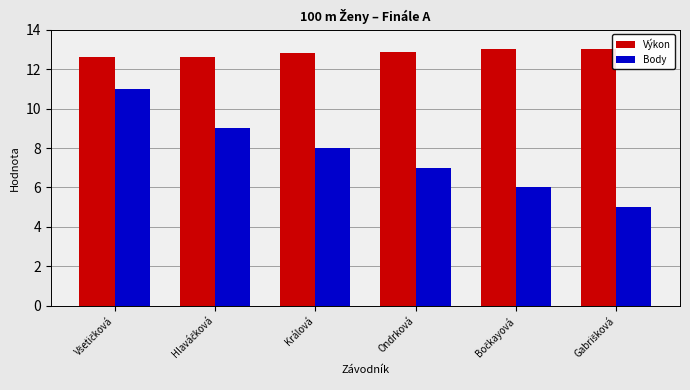

What is the average value of the Výkon series?

12.8